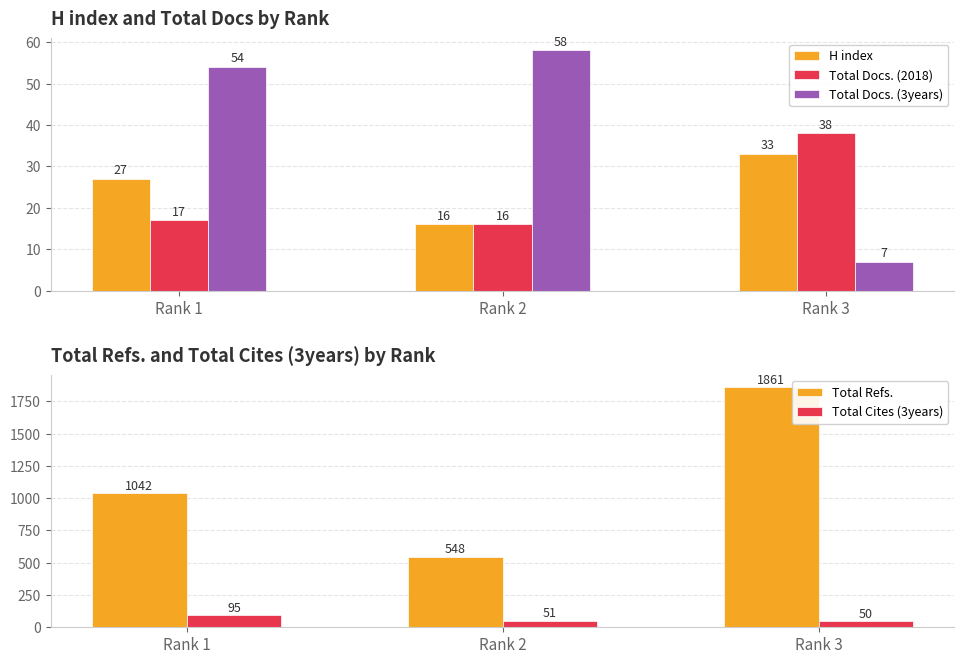

The value of H index at Rank 1 is 27. True or false?

True